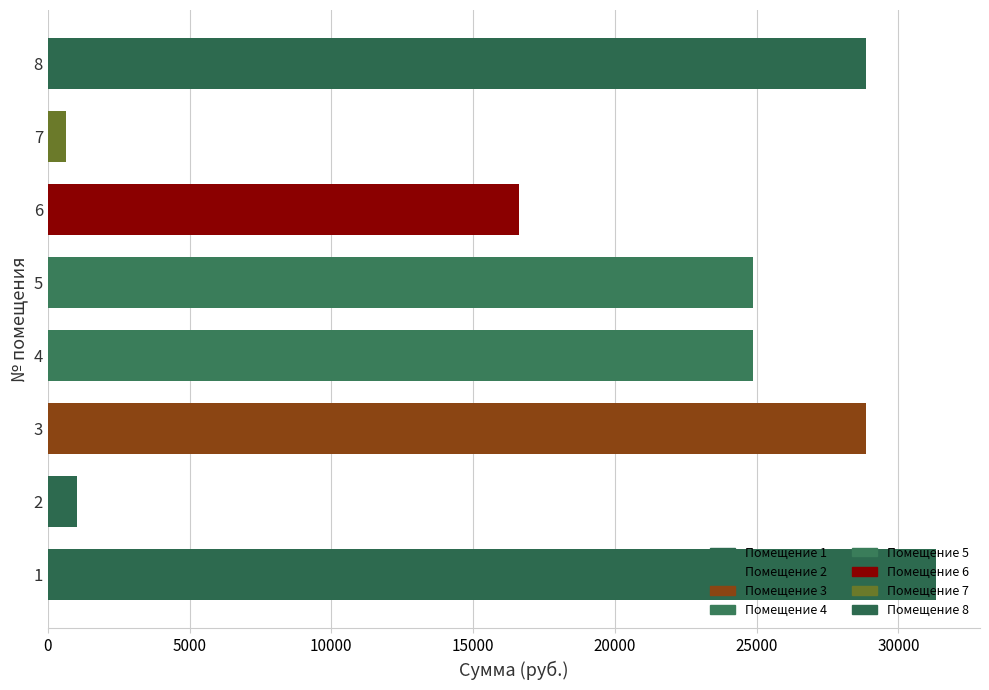

What is the ratio of the value at 6 to the value at 4?

0.7